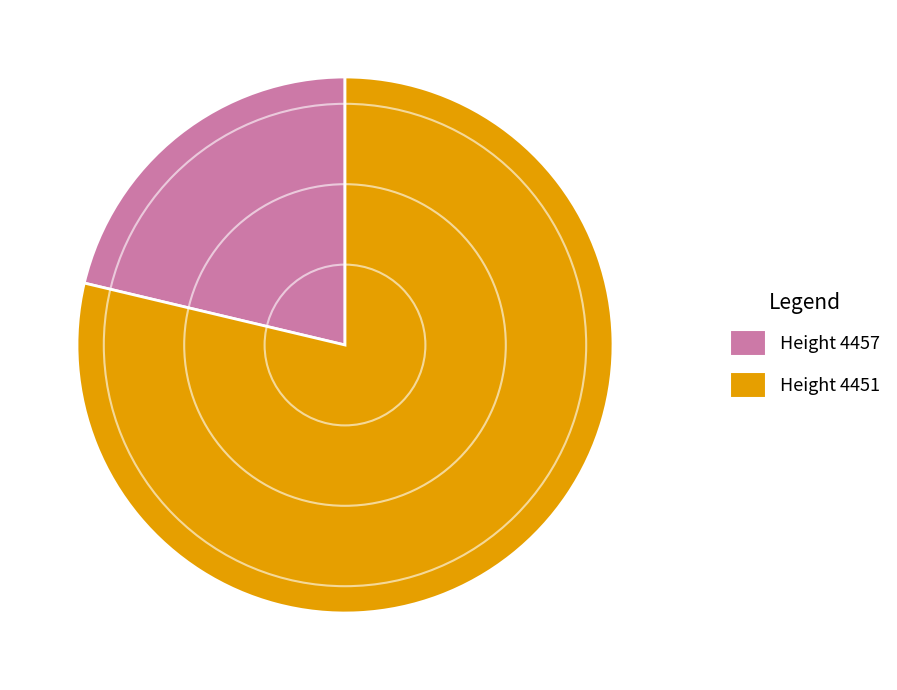

Is there any slice that represents more than half of the pie?

Yes